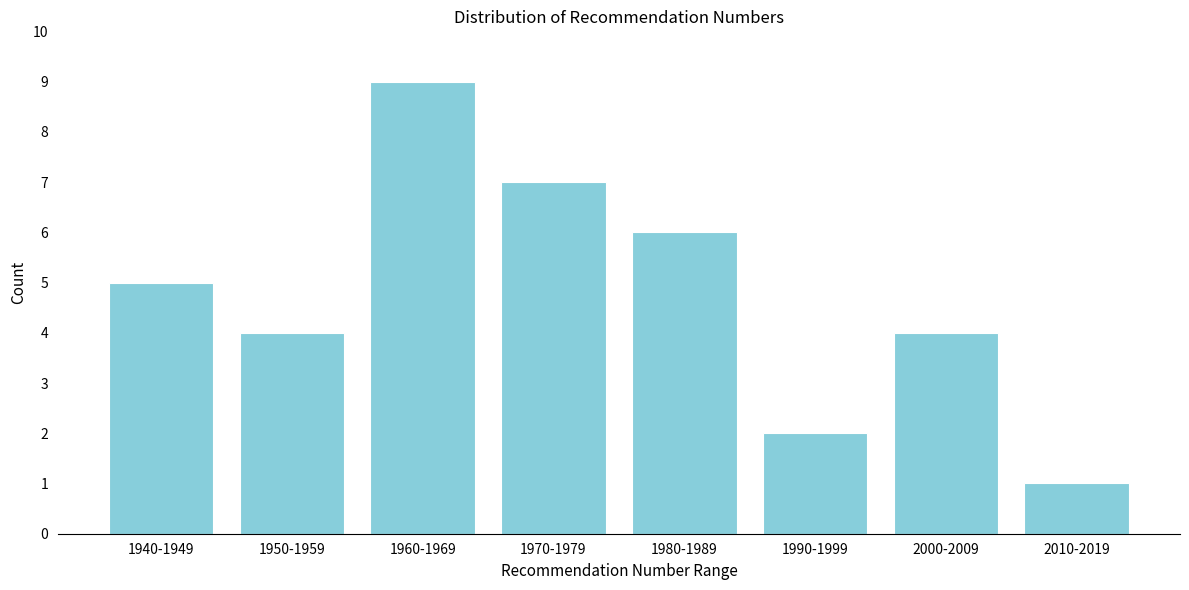

Reading left to right, transcribe all the data shown in this chart.

5	4	9	7	6	2	4	1